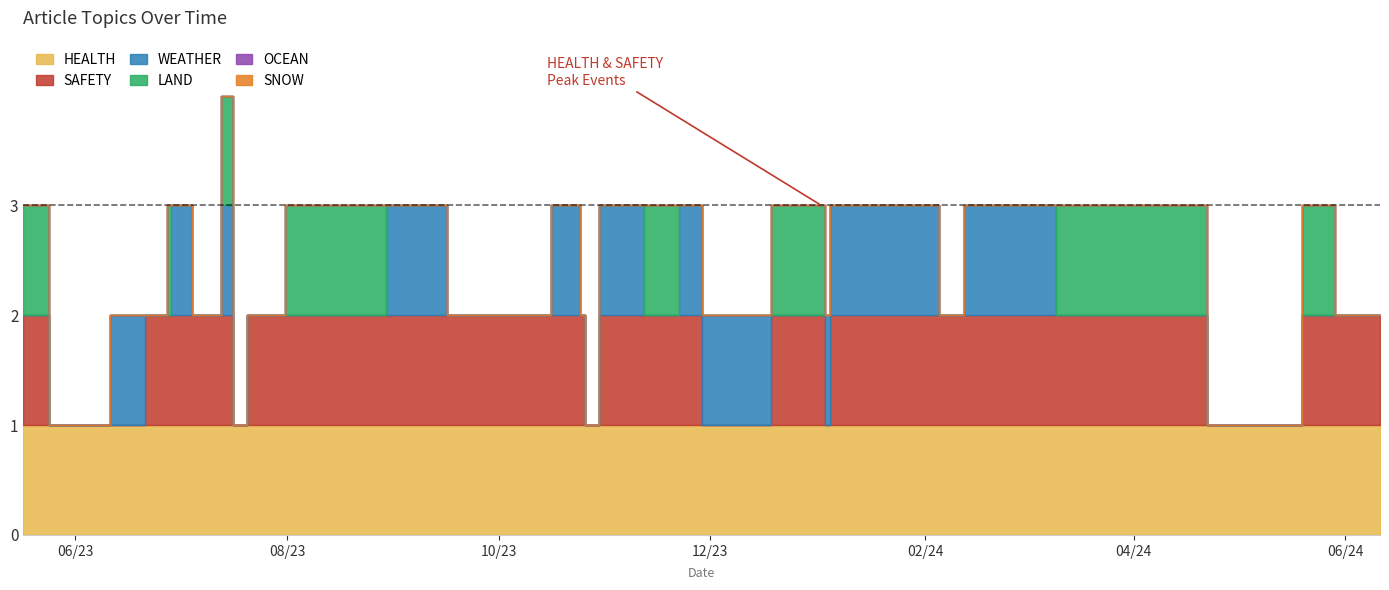

What is the difference between the maximum and minimum values in the WEATHER series?

1